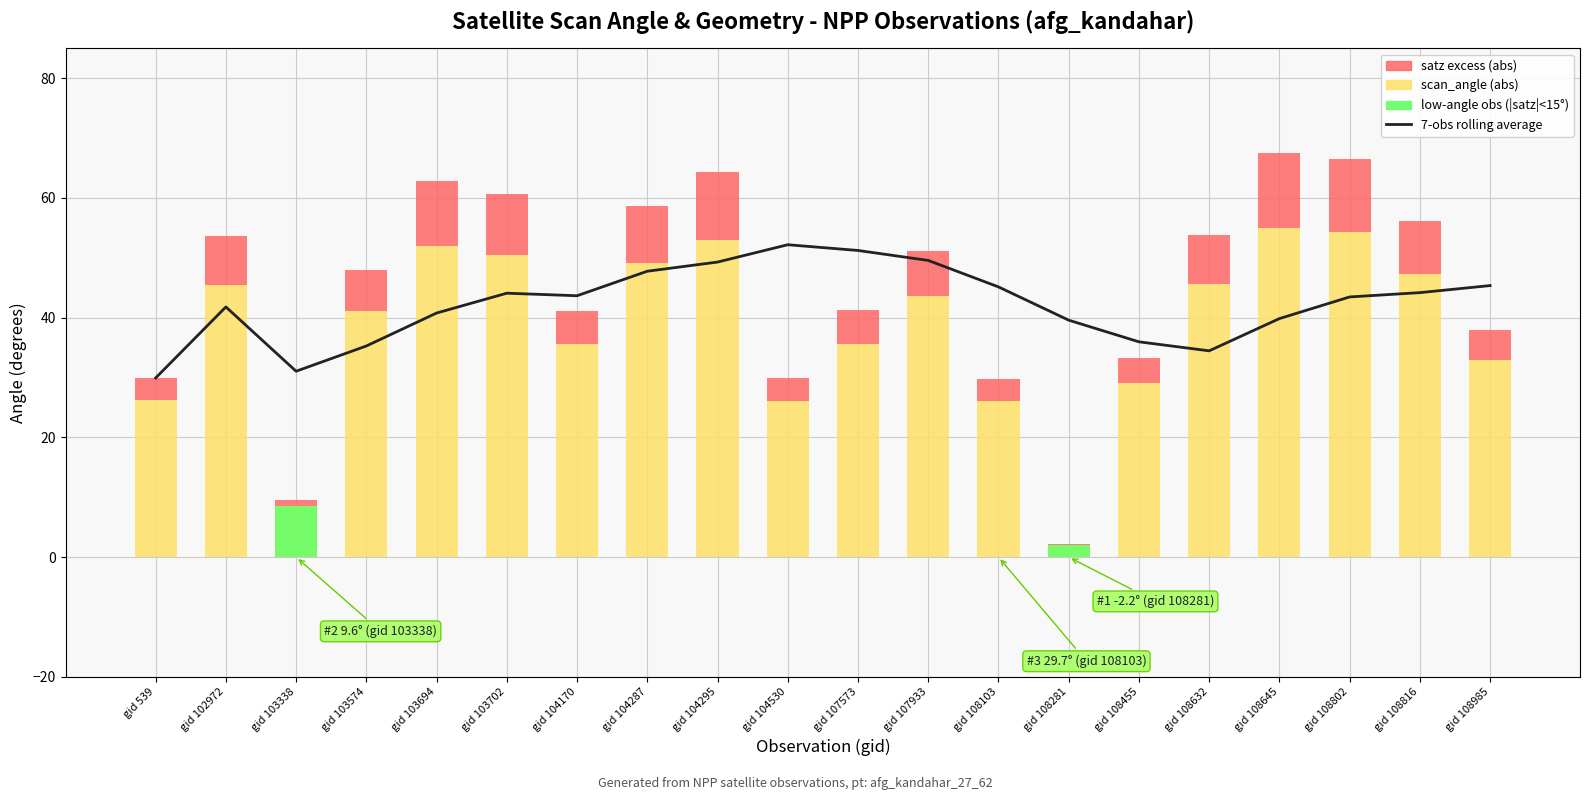

What is the value of the scan_angle (abs) bar at the 12th from the left?

43.6